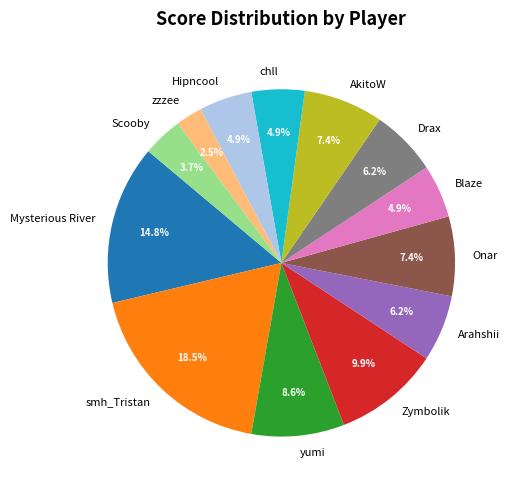

To the nearest percent, what is the combined percentage of Zymbolik and Arahshii?

16%